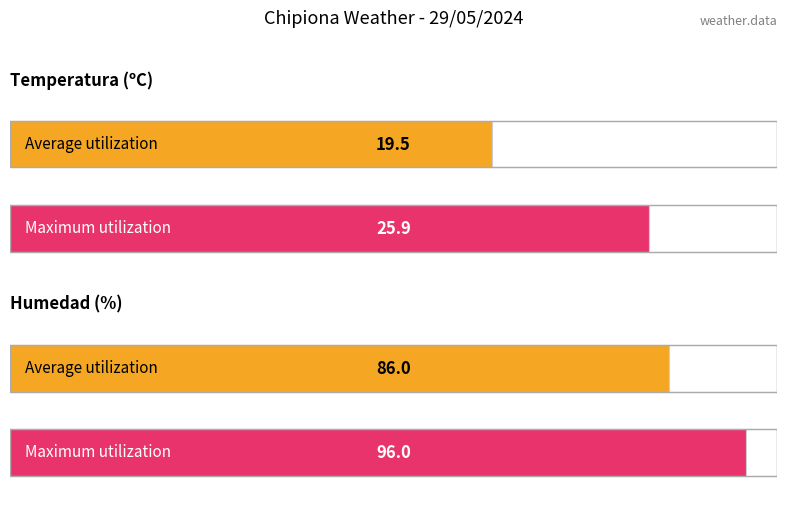

At 08:00, list the series in order from smallest to largest.

Temperatura (ºC), Humedad (%)